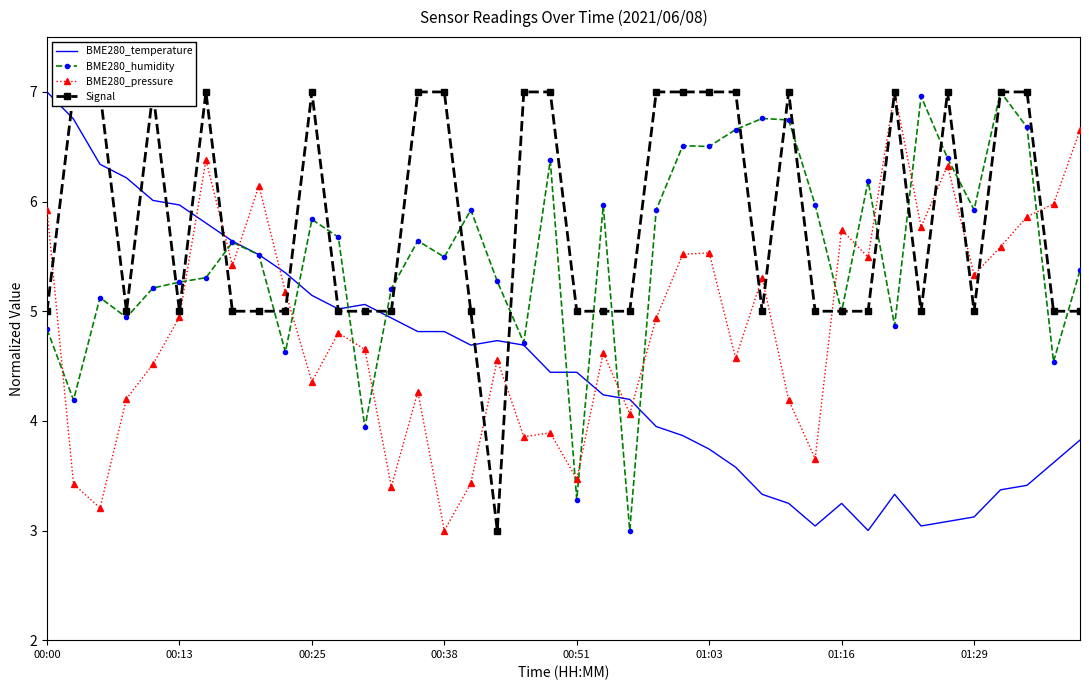

How many interior local valleys does the BME280_temperature series have?

5